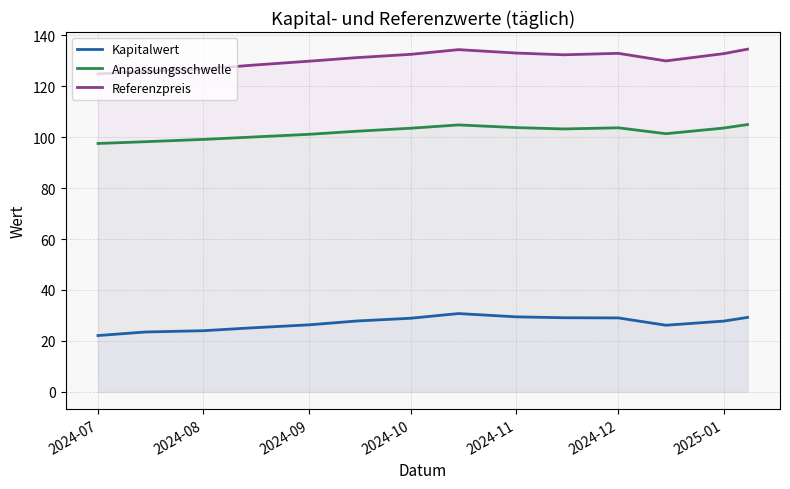

How many series are shown in this chart?

3